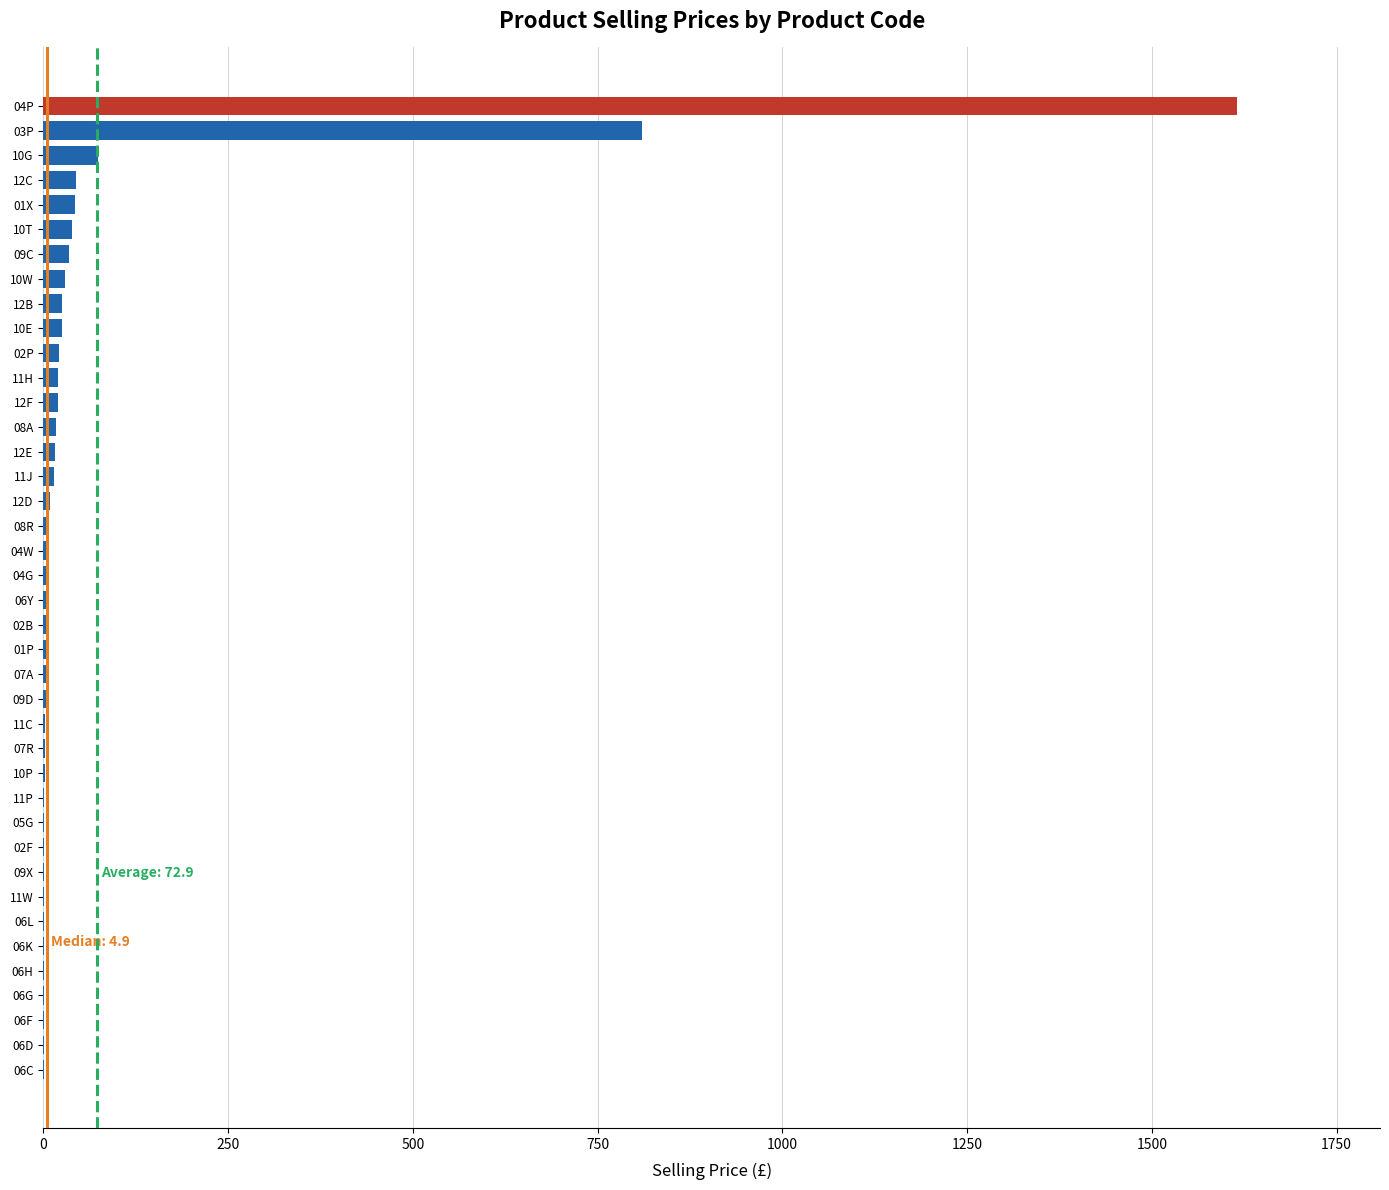

Are the bars horizontal?

Yes